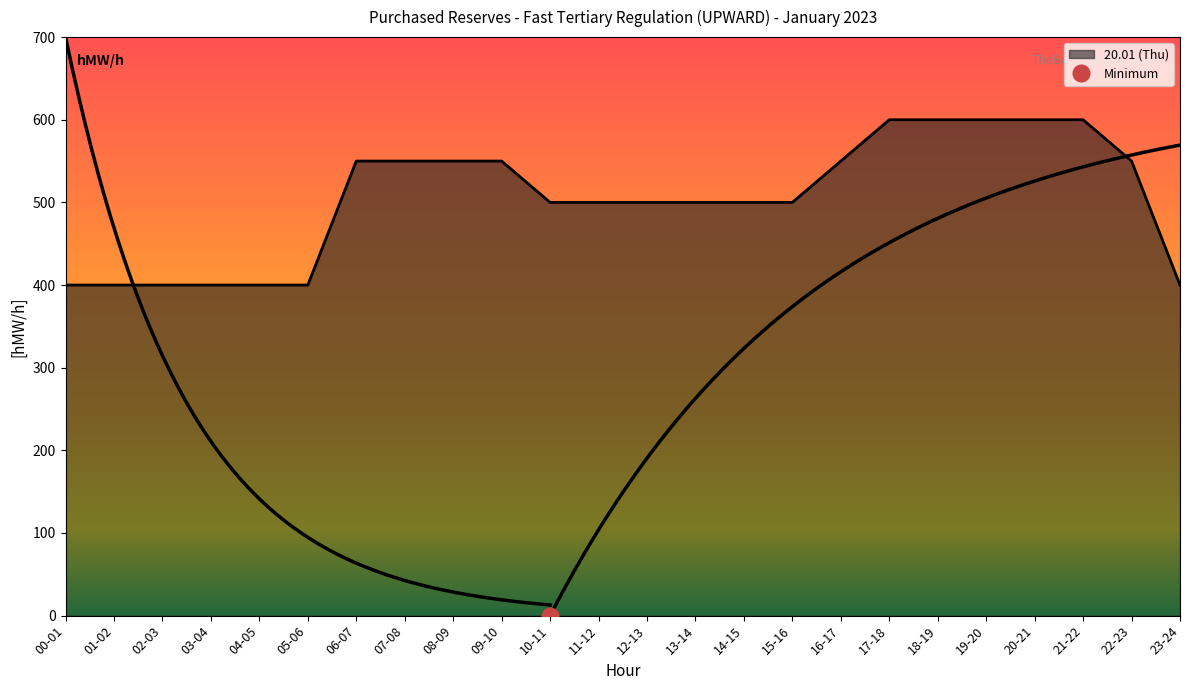

Is the value of 10 - 11 at 09-10 greater than the value of 17 - 18 at 15-16?

No